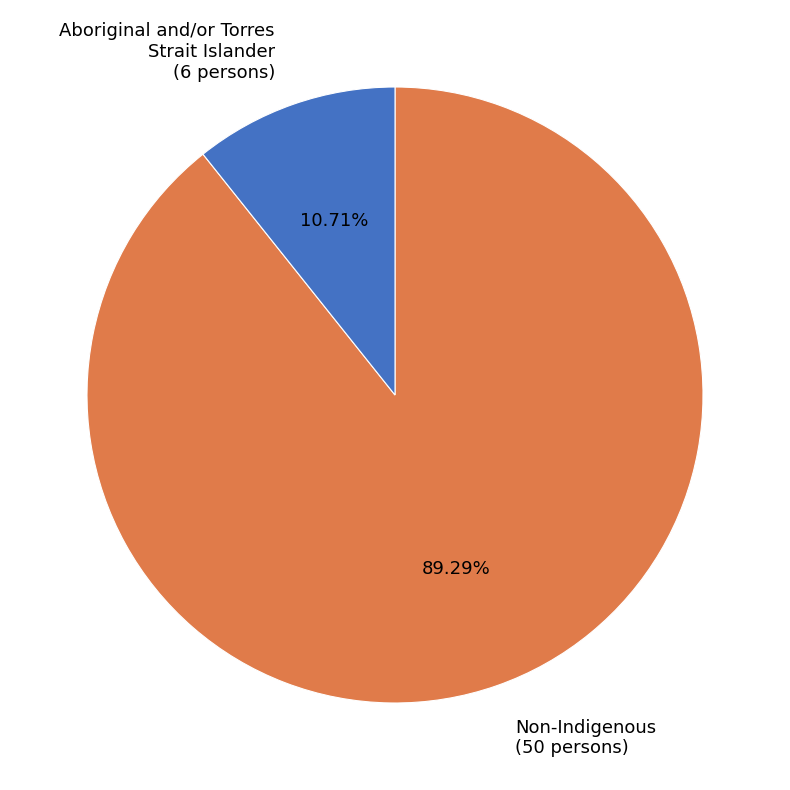

Rank the categories by value from highest to lowest.

Non-Indigenous (50 persons), Aboriginal and/or Torres Strait Islander (6 persons)